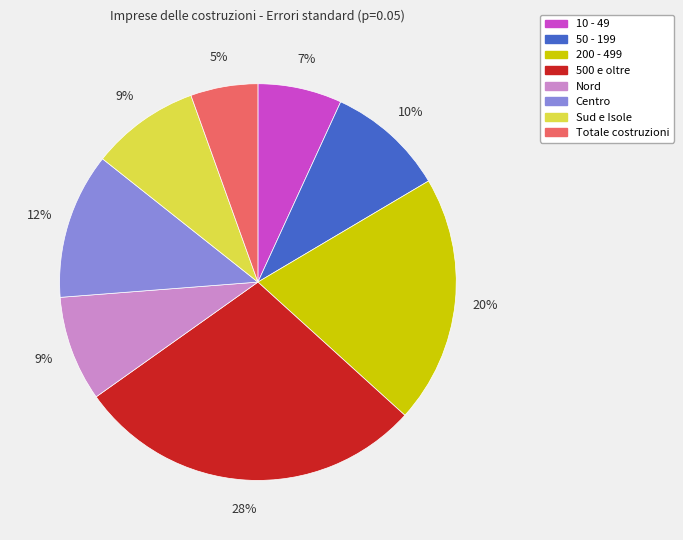

Do Sud e Isole and 200 - 499 together represent more than half of the pie?

No